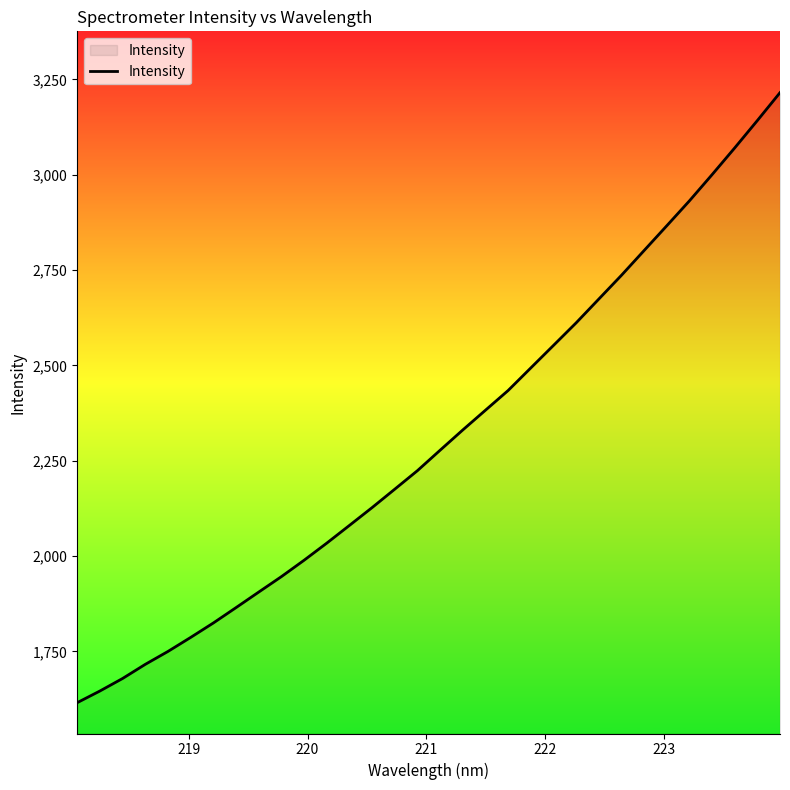

What is the difference between the maximum and minimum values?

1599.5